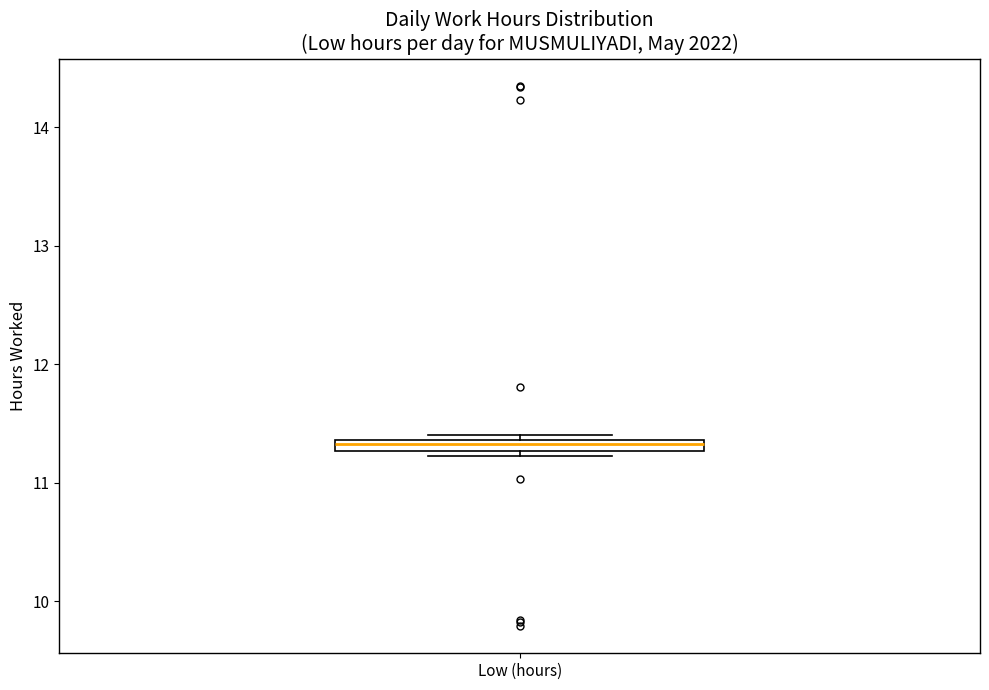

Where is the lower edge of the box for Low (hours) on the y-axis? The values are not printed on the chart, so give them approximately, as read against the axis.

11.3